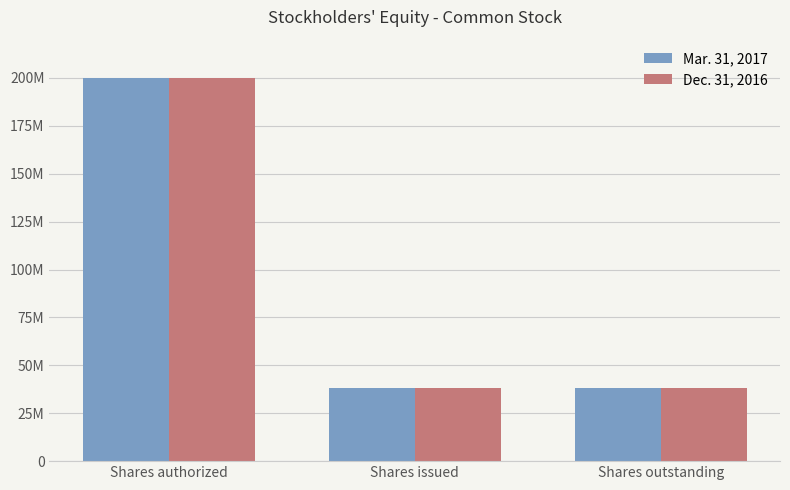

What is the value of the Mar. 31, 2017 bar at the 2nd from the left?

38387227